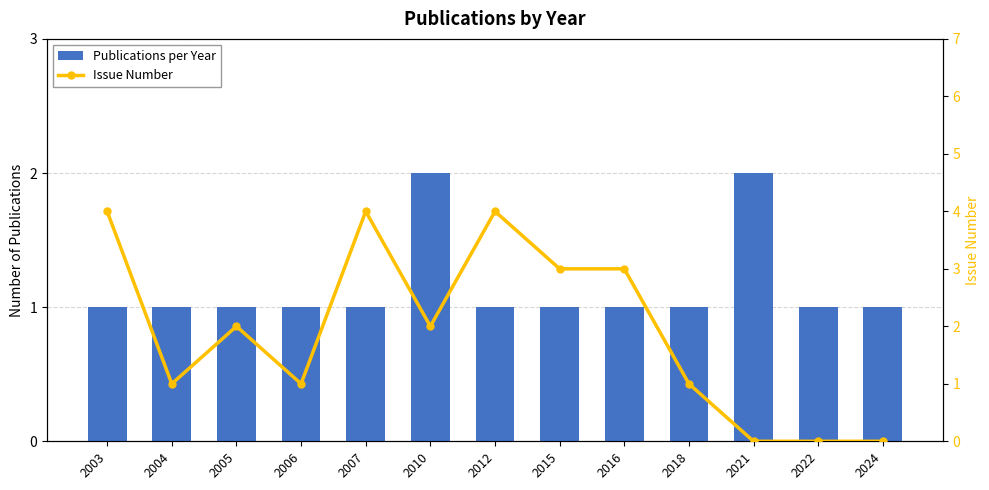

How many positive values does the Issue Number series have?

10